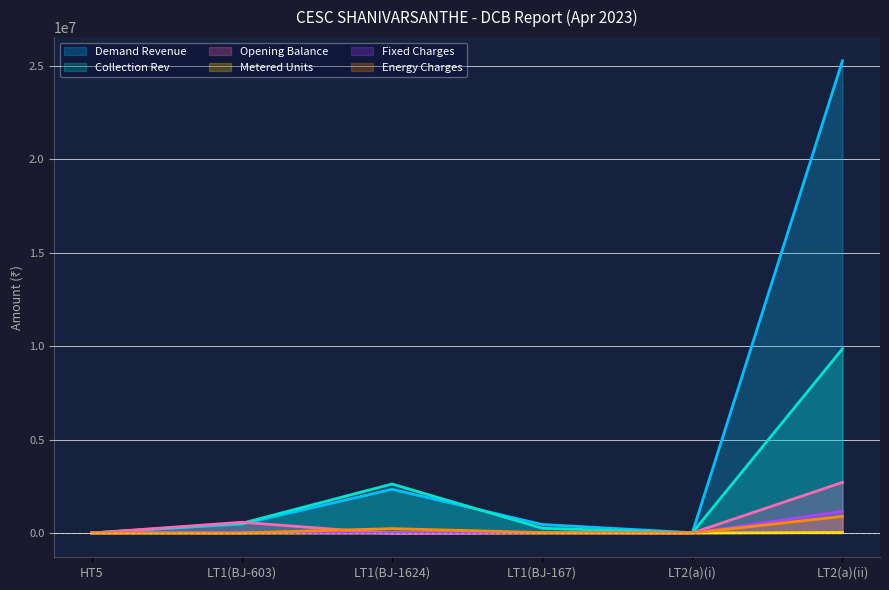

At which category is the sum across all series the highest?

LT2(a)(ii)